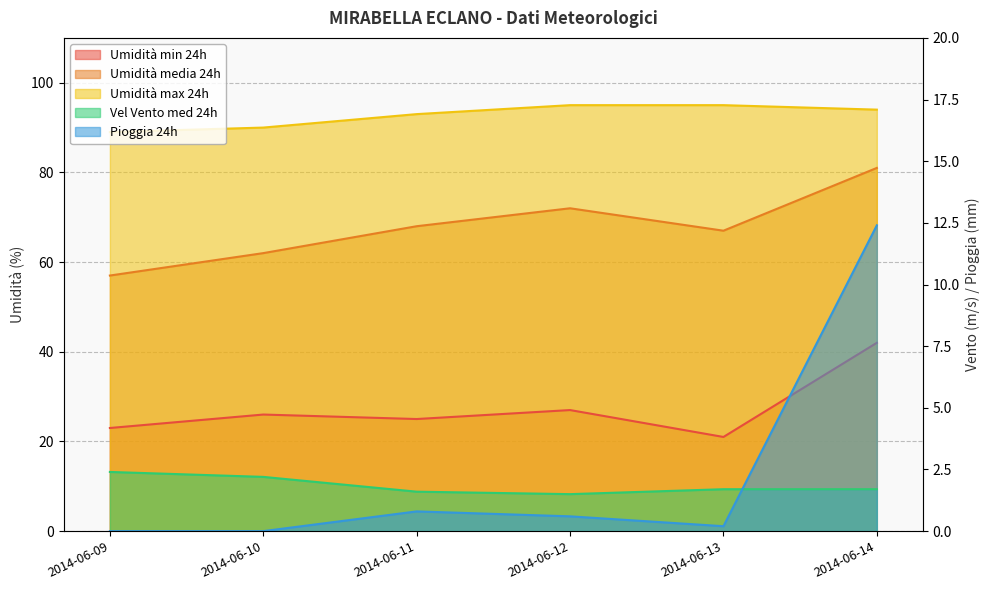

How many interior local peaks does the Umidità media 24h series have?

1